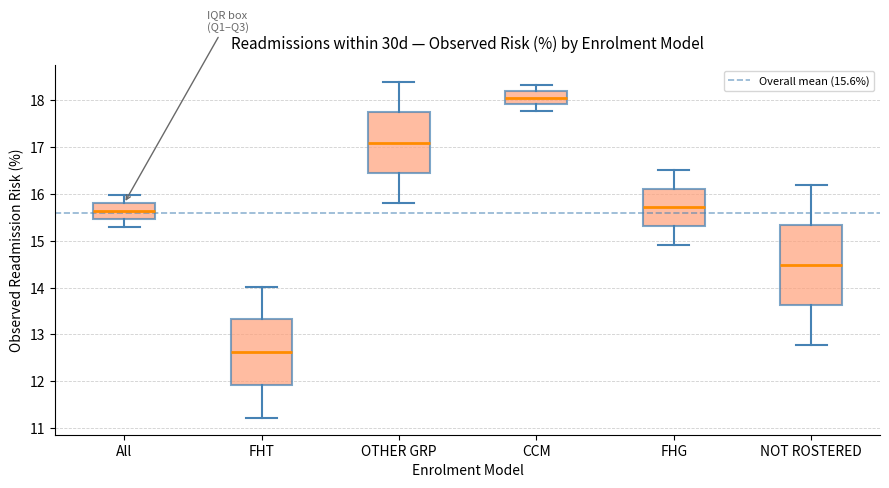

Comparing the boxes themselves (not the whiskers), which one is the tallest?

NOT ROSTERED